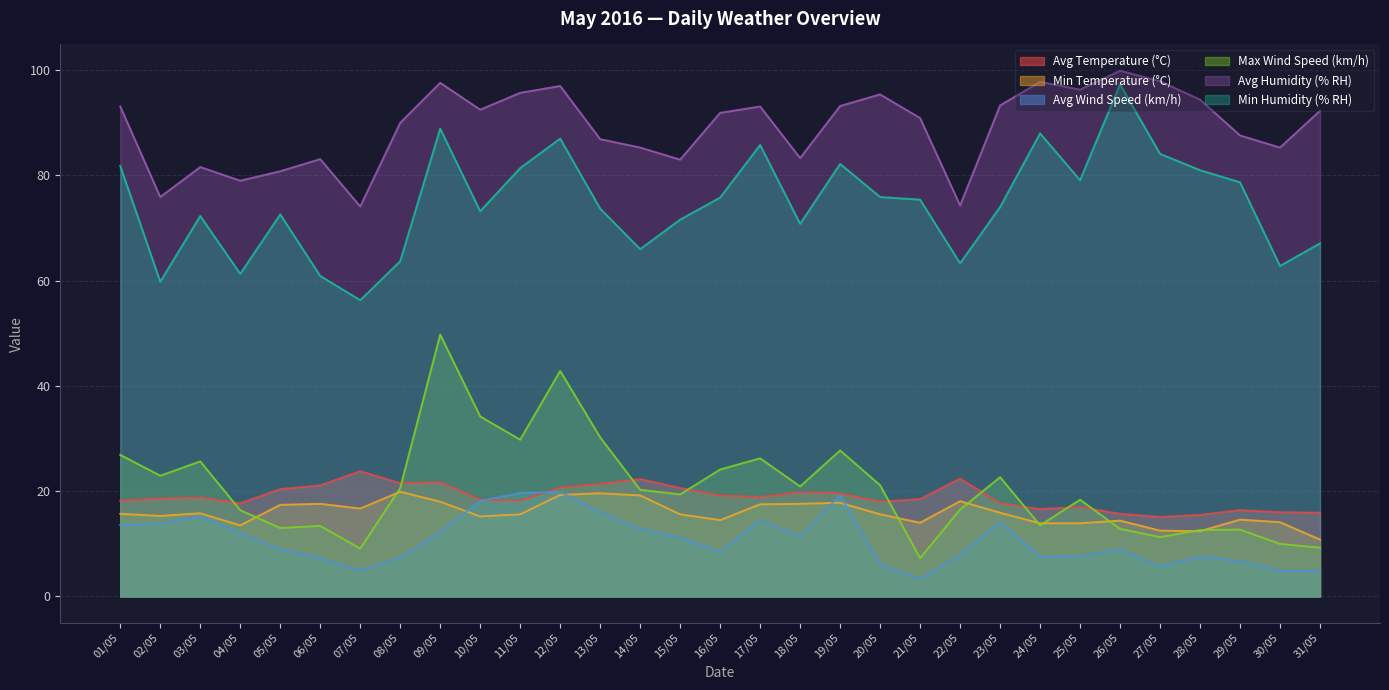

Is the value of Min Temperature (°C) at 31/05 greater than the value of Avg Wind Speed (km/h) at 26/05?

Yes